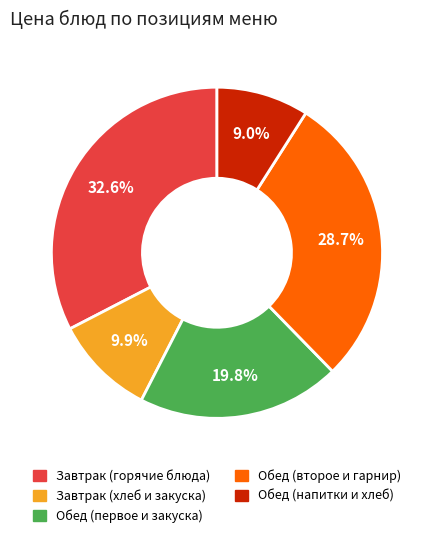

Does any single category account for the majority?

No